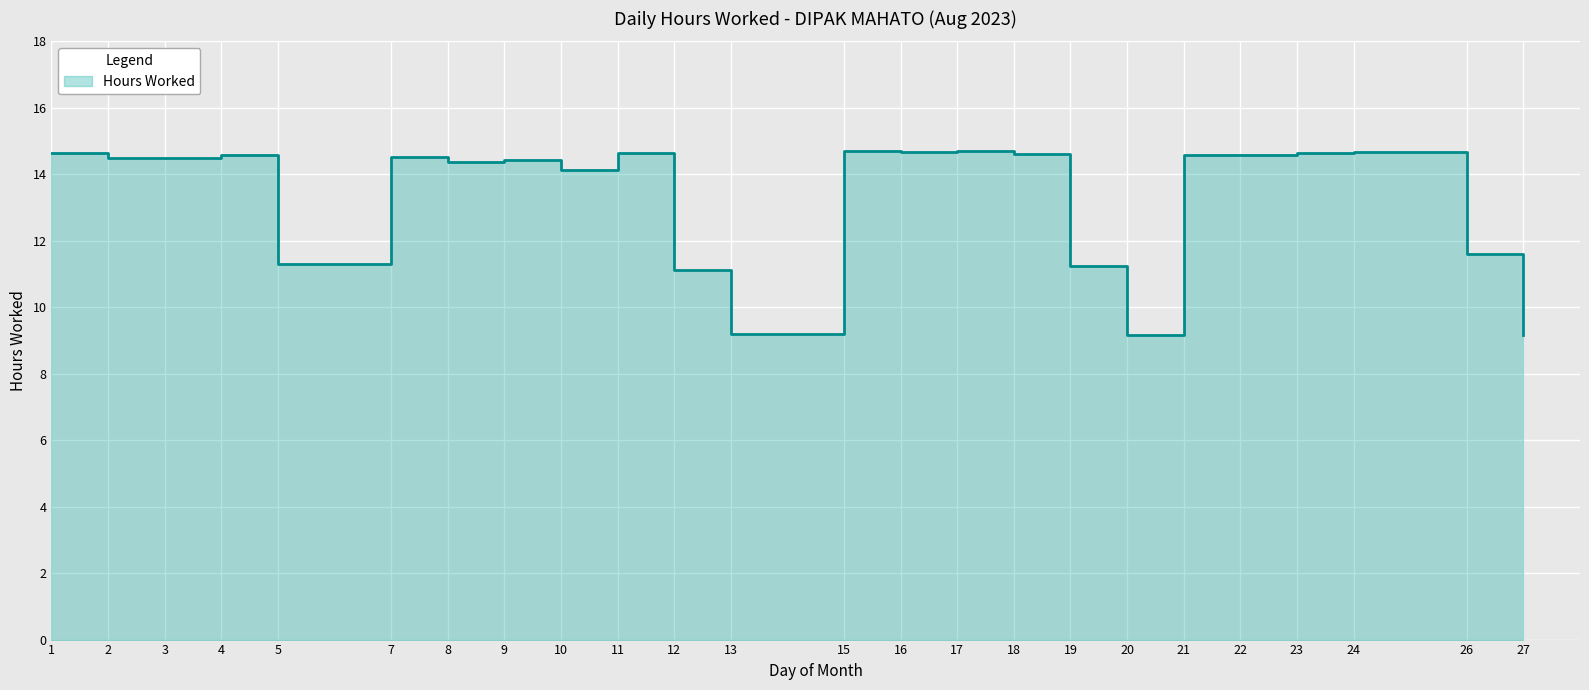

The value at 11 is 20.8. True or false?

False